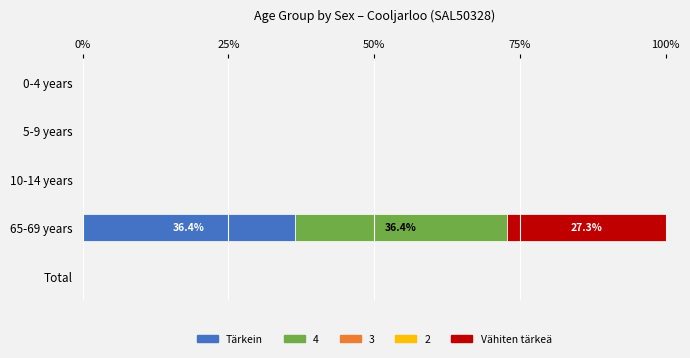

At which label does Tärkein reach its peak?

65-69 years